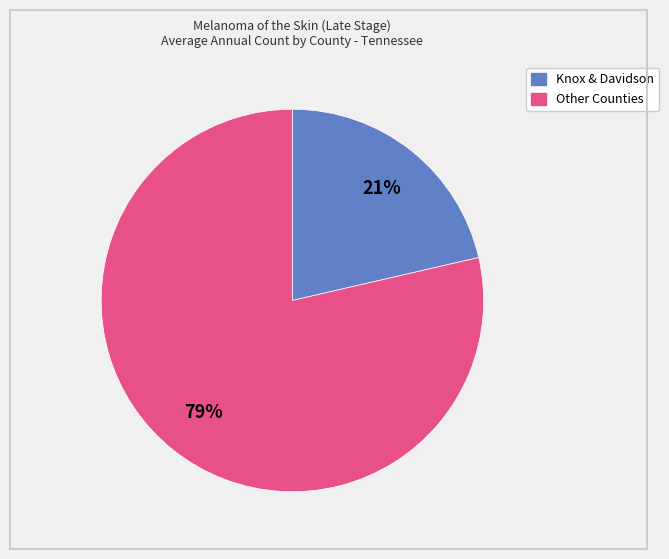

Does any single category account for the majority?

Yes